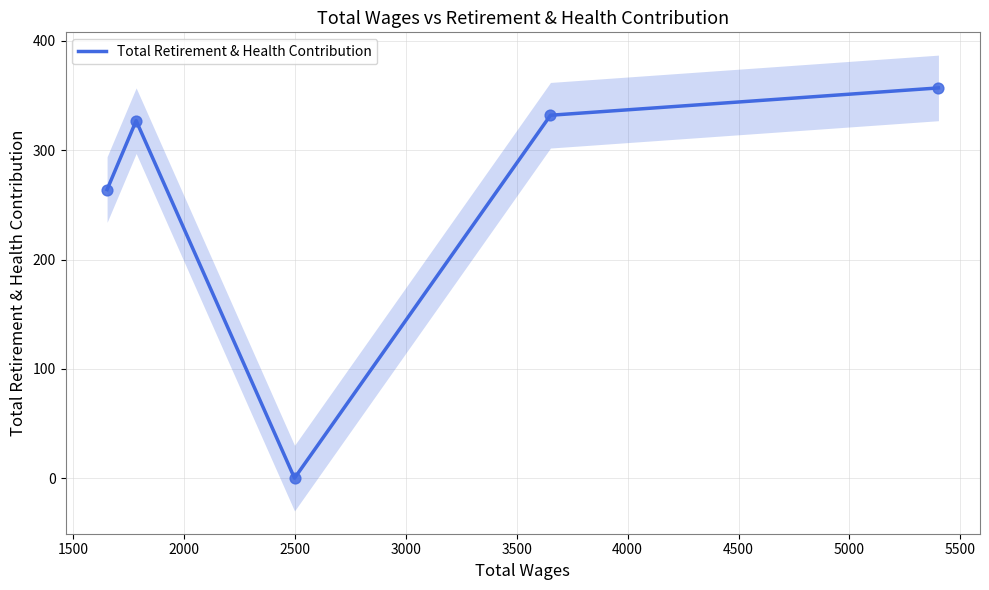

What is the highest value of the Total Retirement & Health Contribution series?

357